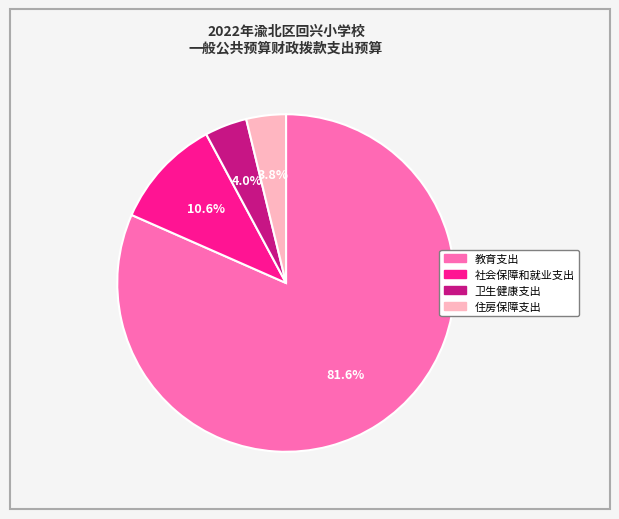

Which slice is the largest?

教育支出